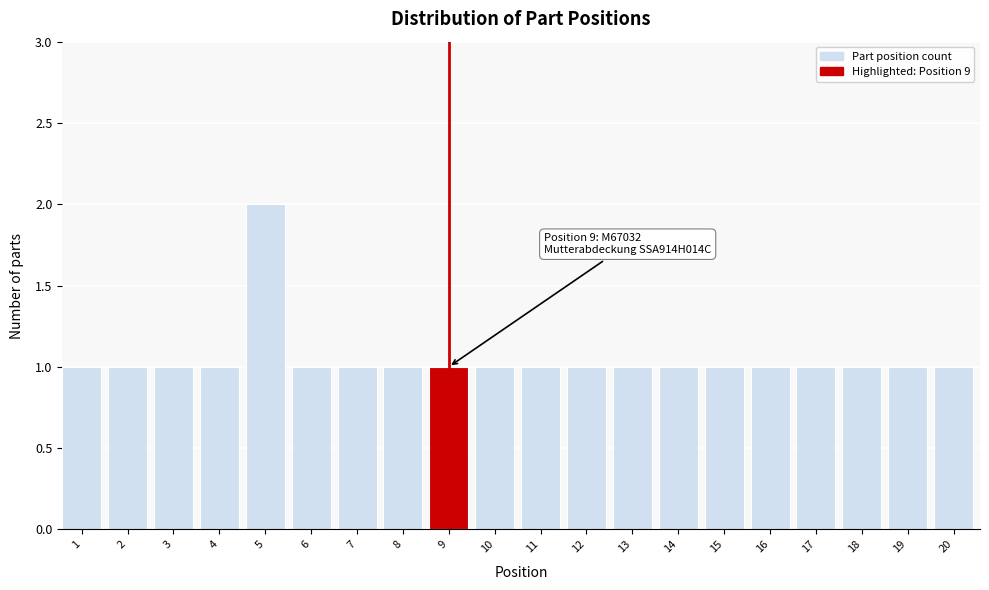

Reading right to left, what are all the values shown in this chart?

20=1	19=1	18=1	17=1	16=1	15=1	14=1	13=1	12=1	11=1	10=1	9=1	8=1	7=1	6=1	5=2	4=1	3=1	2=1	1=1